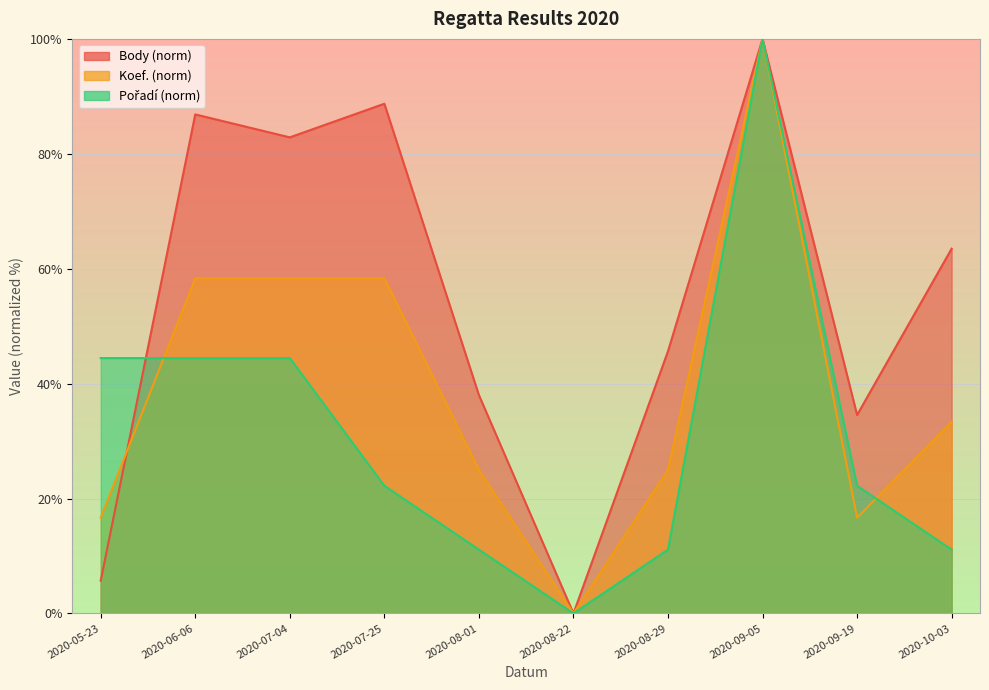

What is the difference between the second highest and minimum values in the Body series?

88.7